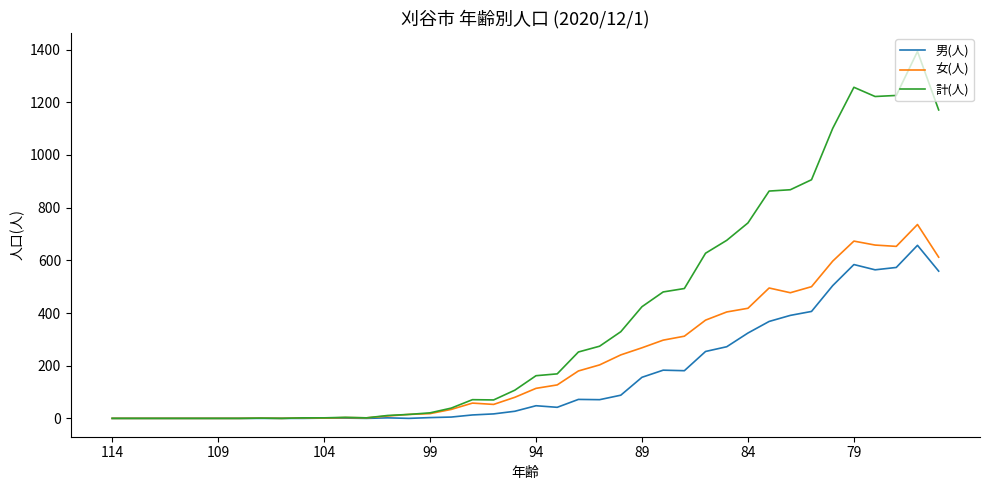

Which series has the largest total across all categories?

計(人)